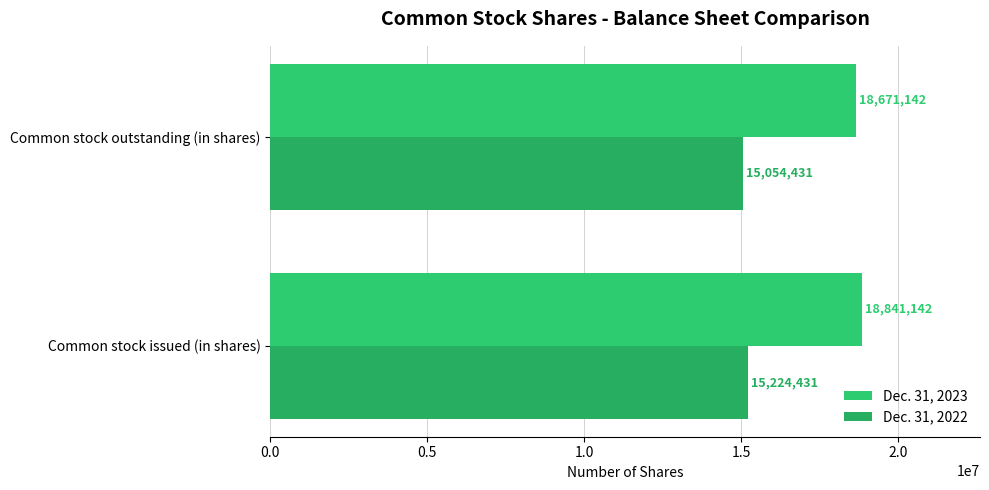

List the series in order of their overall mean, lowest first.

Dec. 31, 2022, Dec. 31, 2023